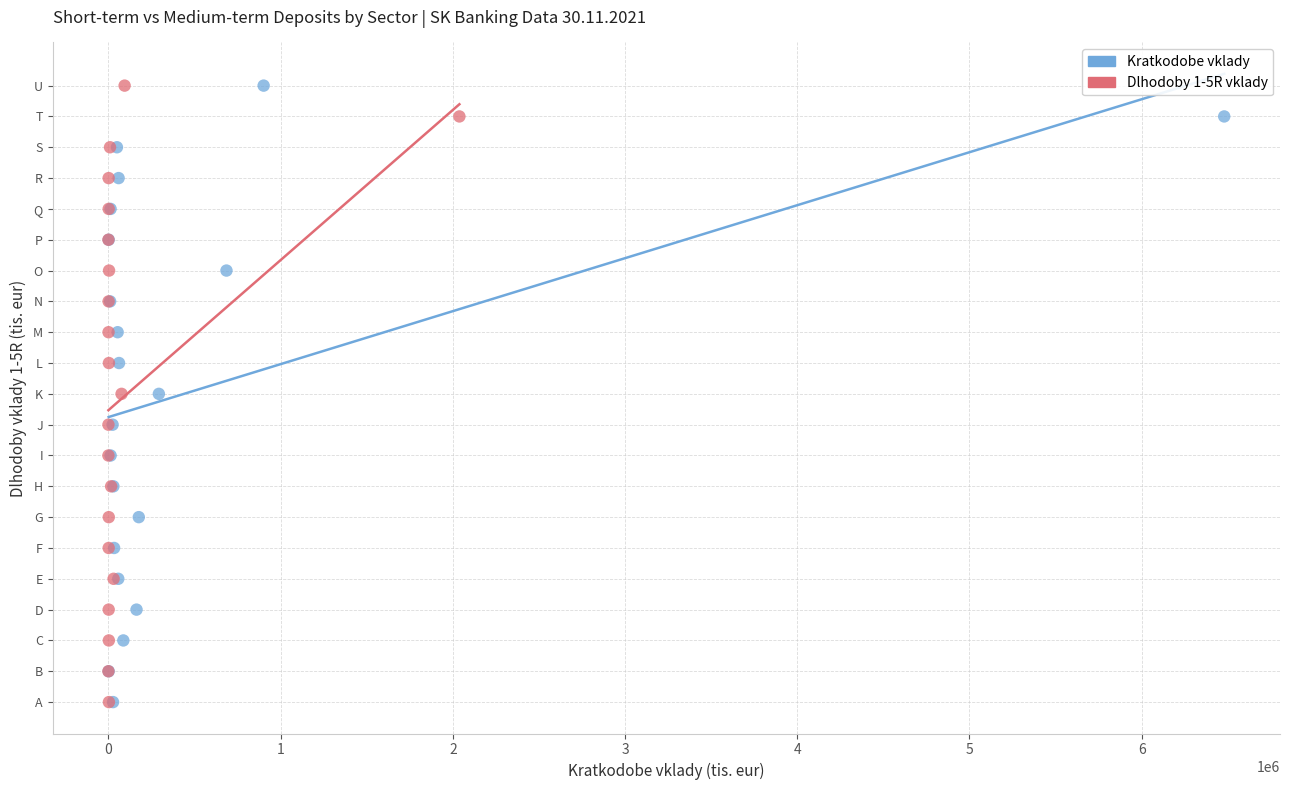

What are all the series names shown in the legend?

Kratkodobe vklady, Dlhodoby 1-5R vklady